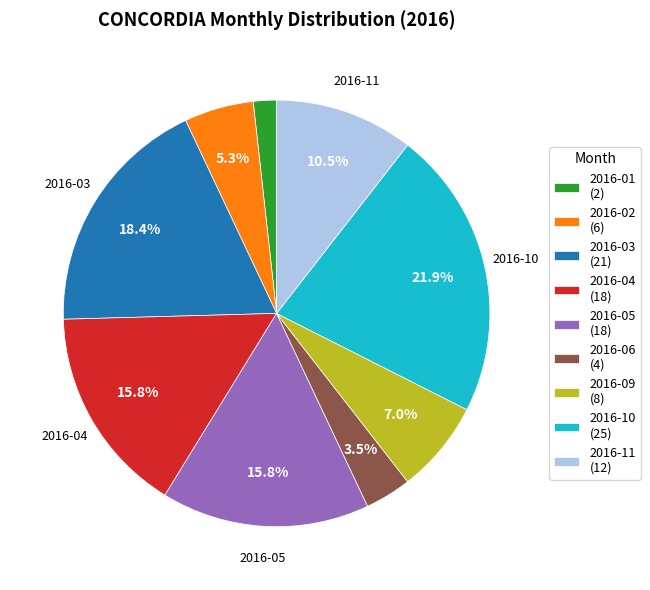

Is there any slice that represents more than half of the pie?

No